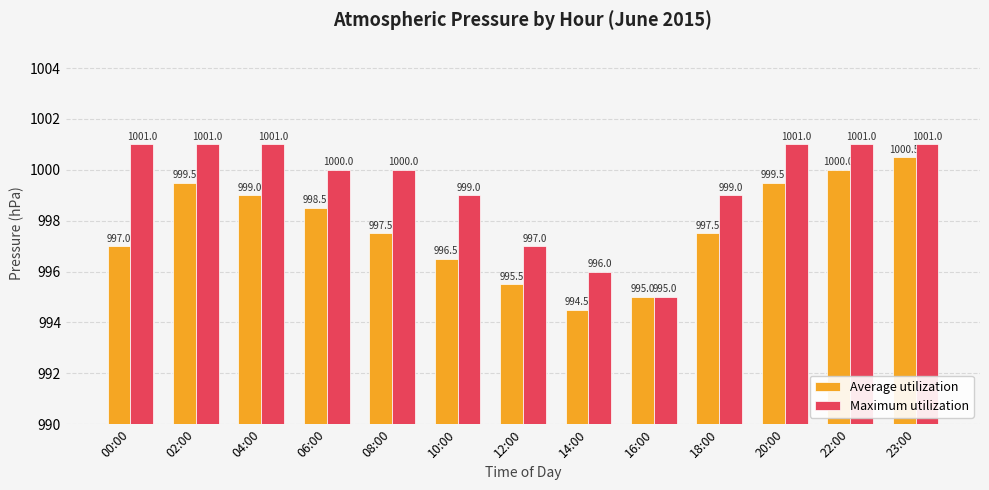

Reading left to right, transcribe all the data shown in this chart.

Average utilization: 997.0	999.5	999.0	998.5	997.5	996.5	995.5	994.5	995.0	997.5	999.5	1000.0	1000.5
Maximum utilization: 1001.0	1001.0	1001.0	1000.0	1000.0	999.0	997.0	996.0	995.0	999.0	1001.0	1001.0	1001.0